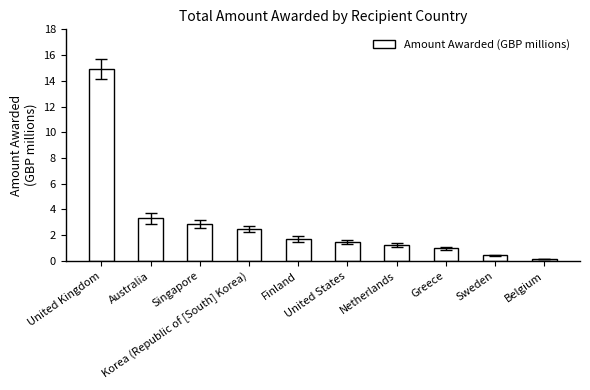

Which category has the highest value across all series?

United Kingdom